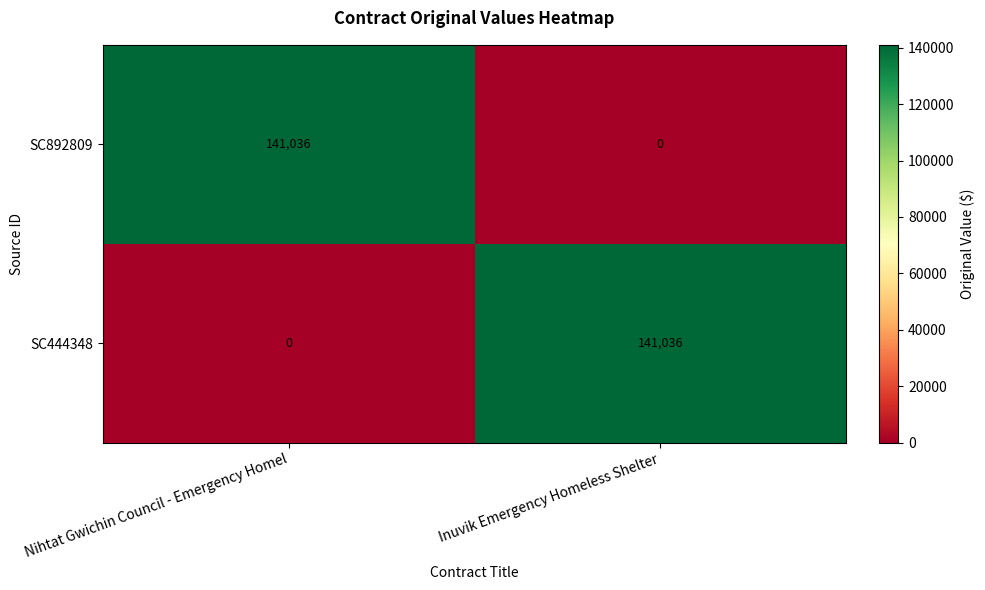

What is the total value across all series at Inuvik Emergency Homeless Shelter?

141036